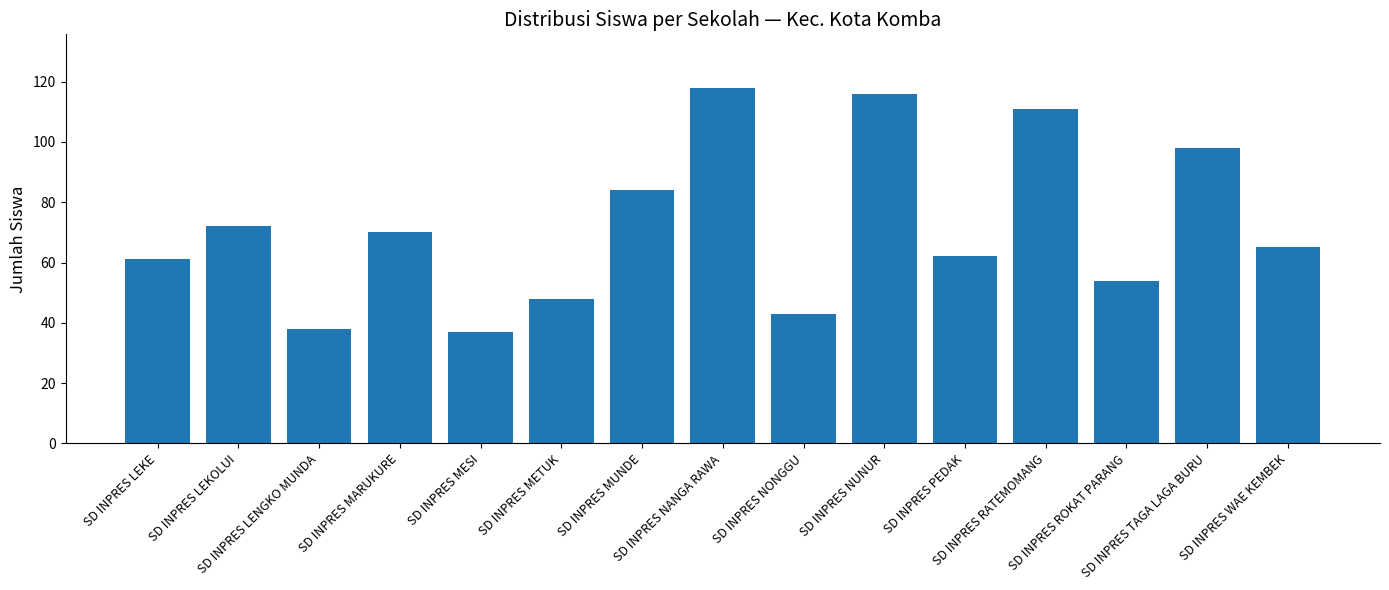

What is the average value?

72